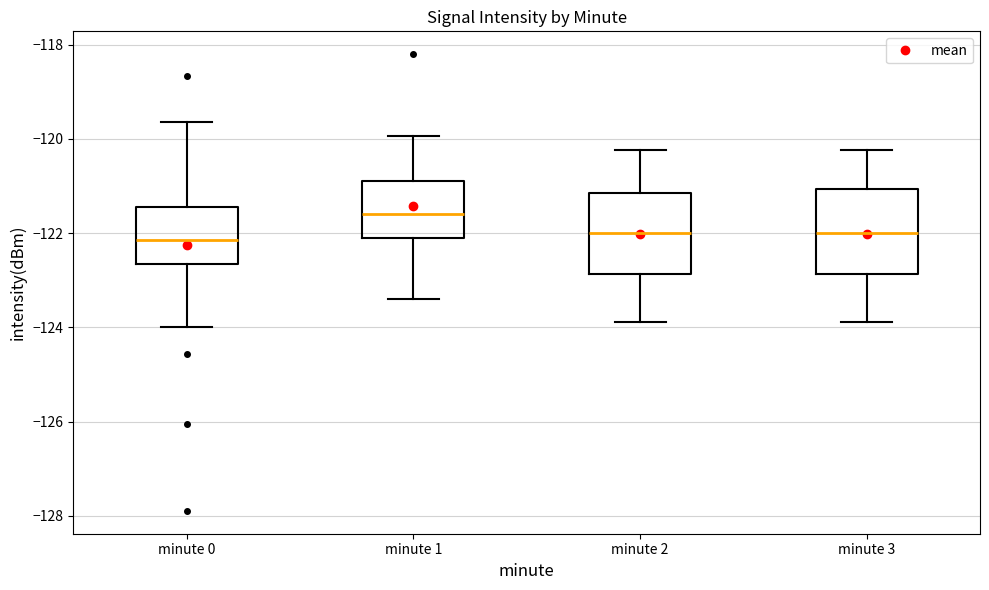

Where does the upper whisker of the box for minute 1 end on the y-axis? The values are not printed on the chart, so give them approximately, as read against the axis.

-120.0